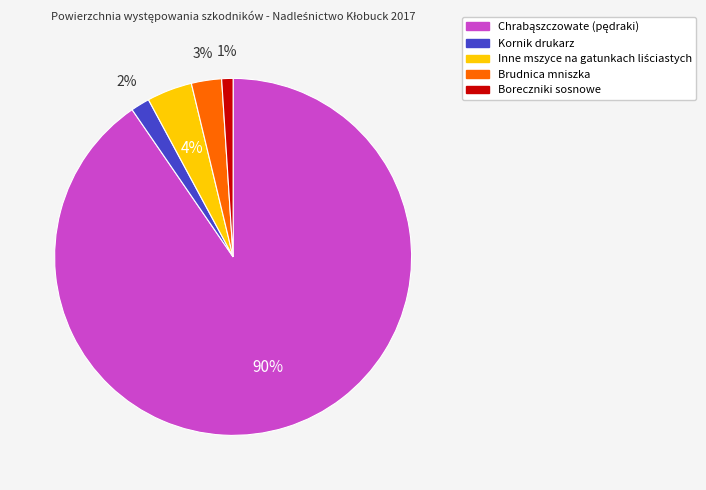

Is the sum of Boreczniki sosnowe and Brudnica mniszka greater than half?

No